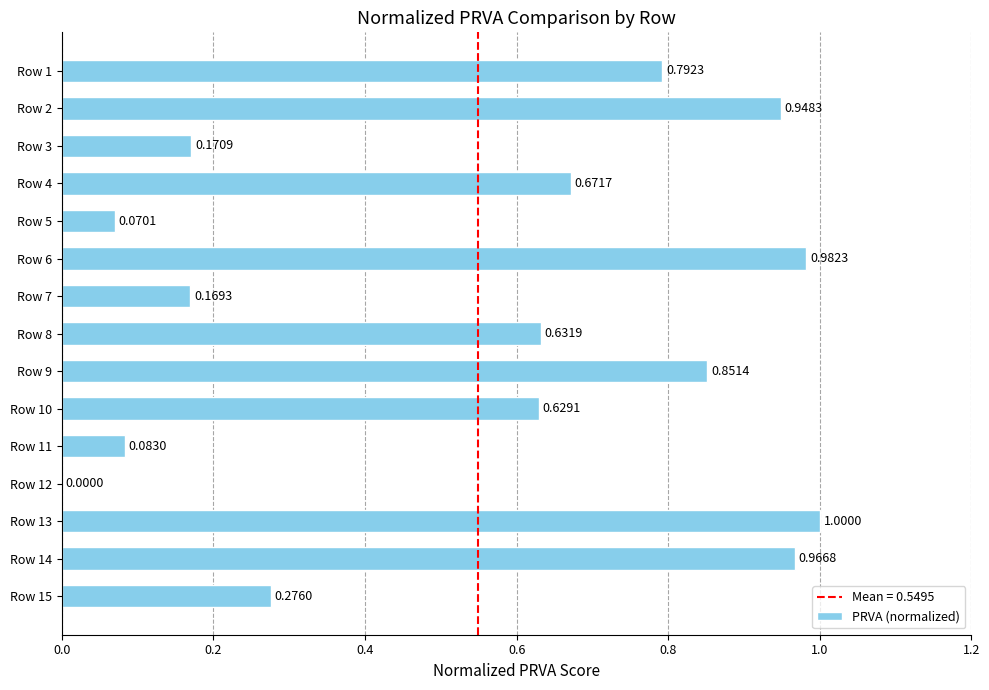

What is the sum of the values at Row 13 and Row 12?

1.0